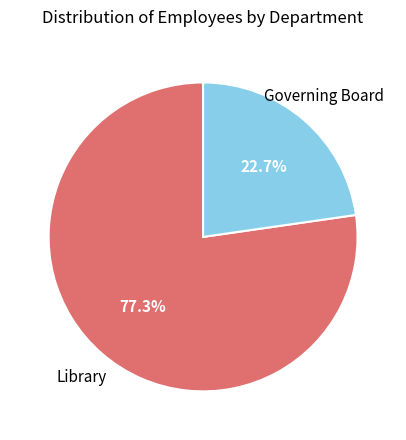

Which slice is the smallest?

Governing Board